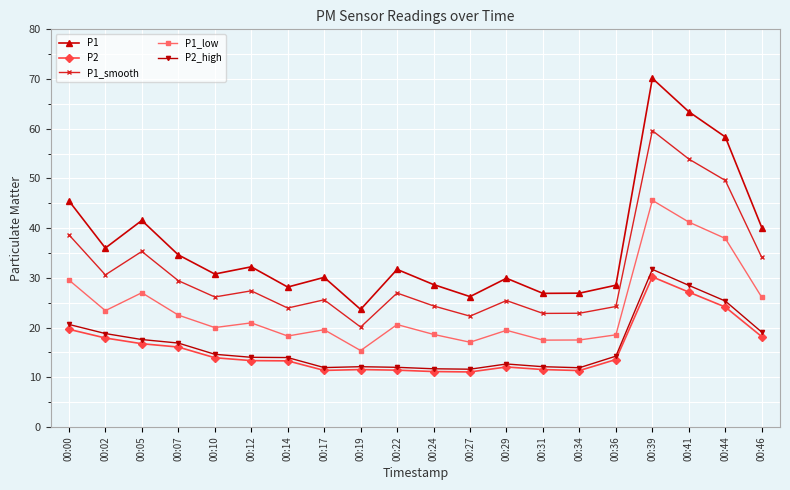

True or false: P1_low has more than 2 interior local peaks.

True